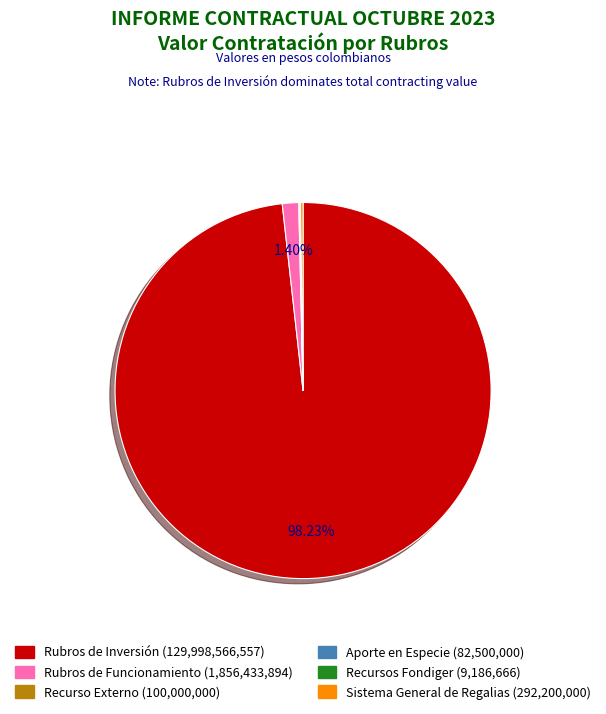

Which slice is the largest?

Rubros de Inversión